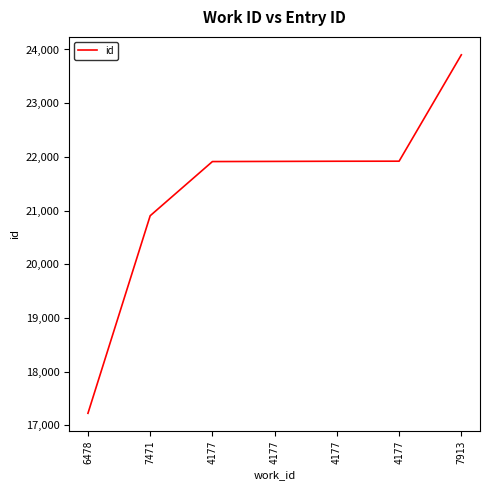

True or false: the data shows 37893 at 4177.

False